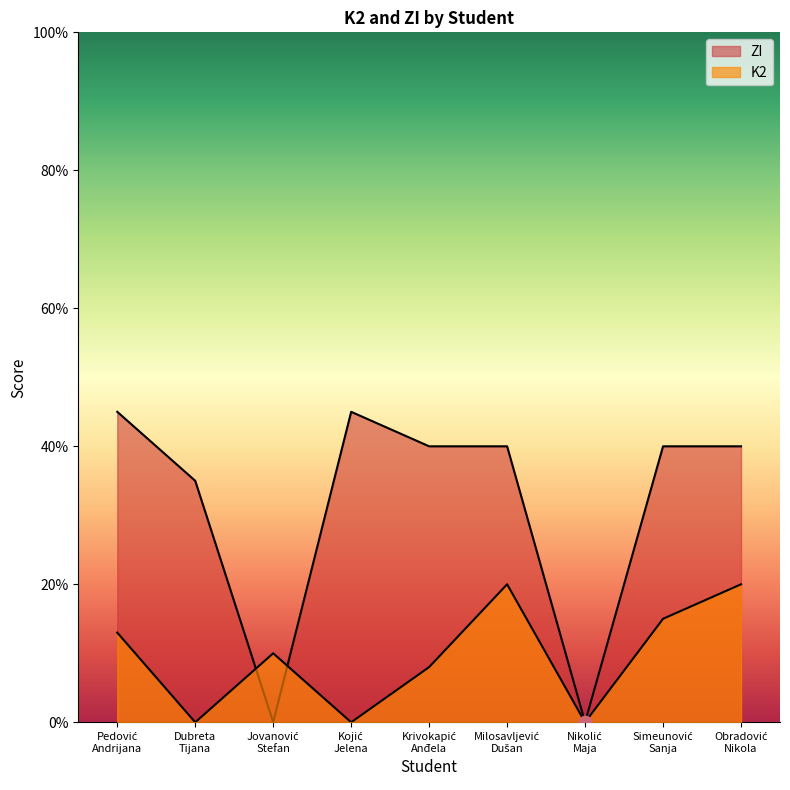

What are all the series names shown in the legend?

K2, ZI